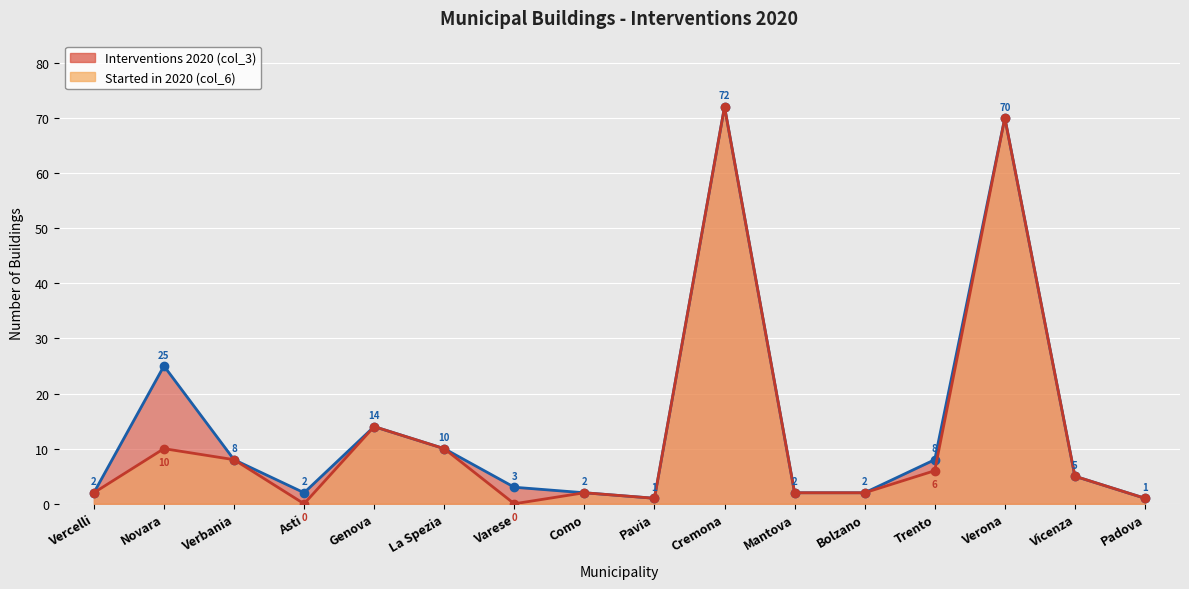

Reading right to left, extract all data points from this chart.

Interventions 2020 (col_3): Padova=1	Vicenza=5	Verona=70	Trento=8	Bolzano=2	Mantova=2	Cremona=72	Pavia=1	Como=2	Varese=3	La Spezia=10	Genova=14	Asti=2	Verbania=8	Novara=25	Vercelli=2
Started in 2020 (col_6): Padova=1	Vicenza=5	Verona=70	Trento=6	Bolzano=2	Mantova=2	Cremona=72	Pavia=1	Como=2	Varese=0	La Spezia=10	Genova=14	Asti=0	Verbania=8	Novara=10	Vercelli=2